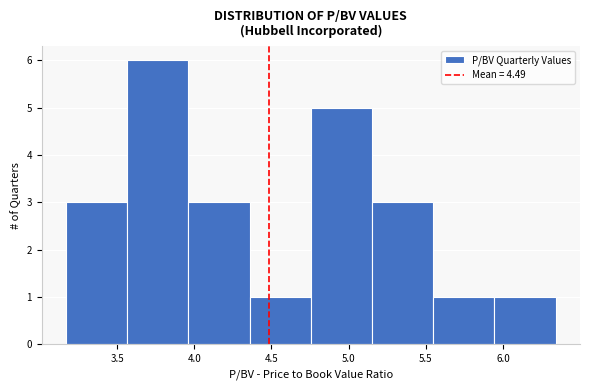

Over which range of the x-axis is the bar tallest?

3.55 to 3.95